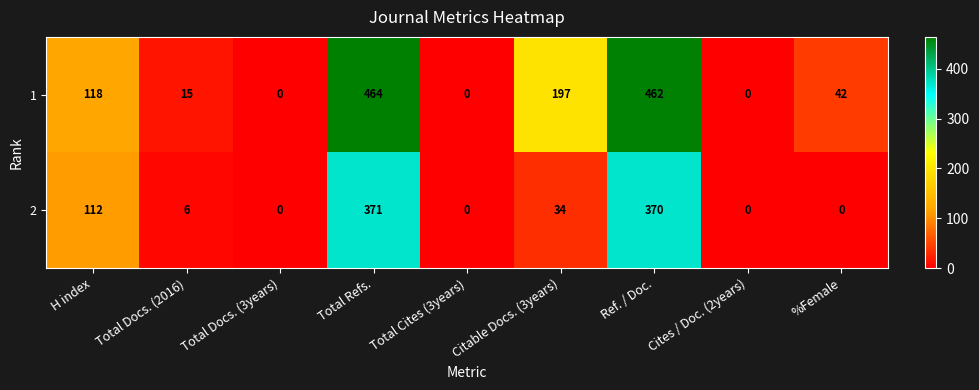

What is the sum of all 2 values?

893